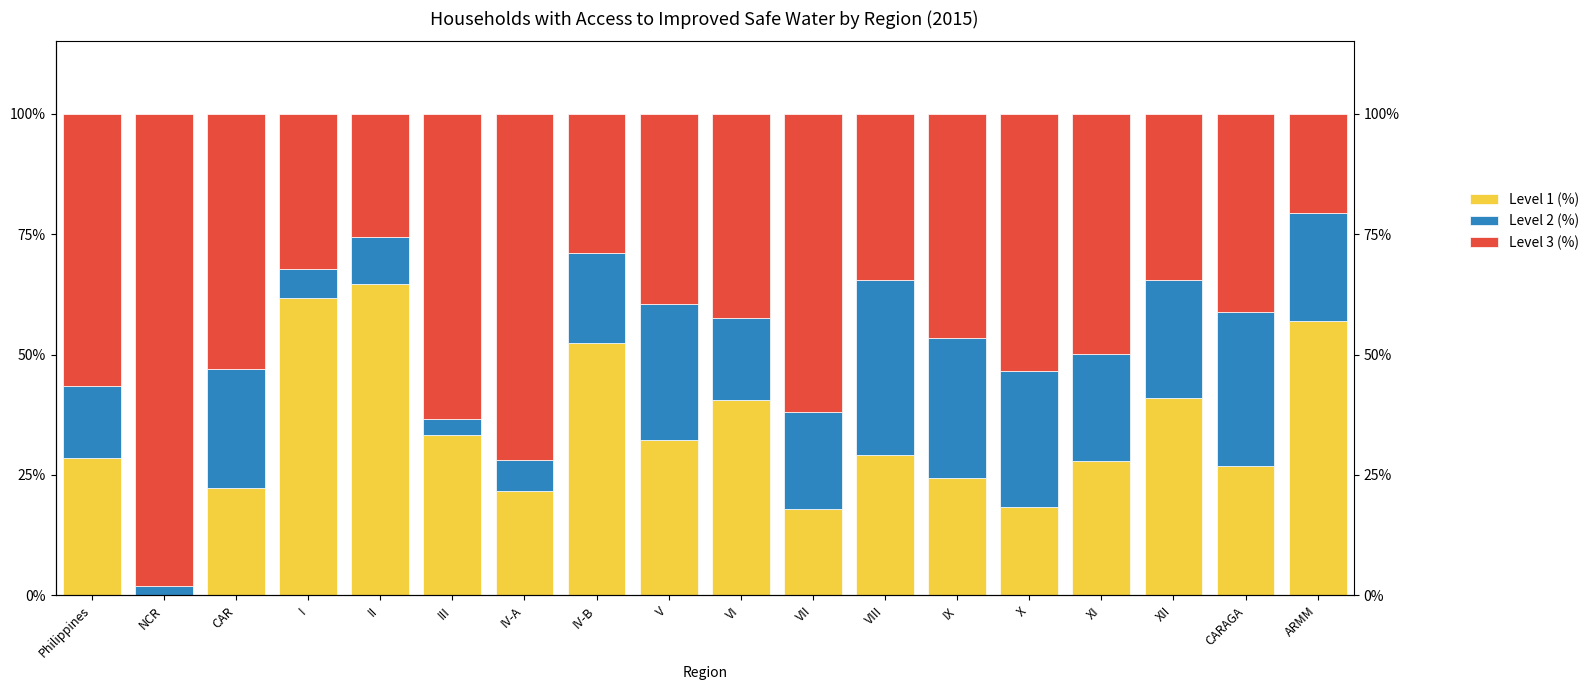

At which label does Level 1 (%) reach its peak?

II